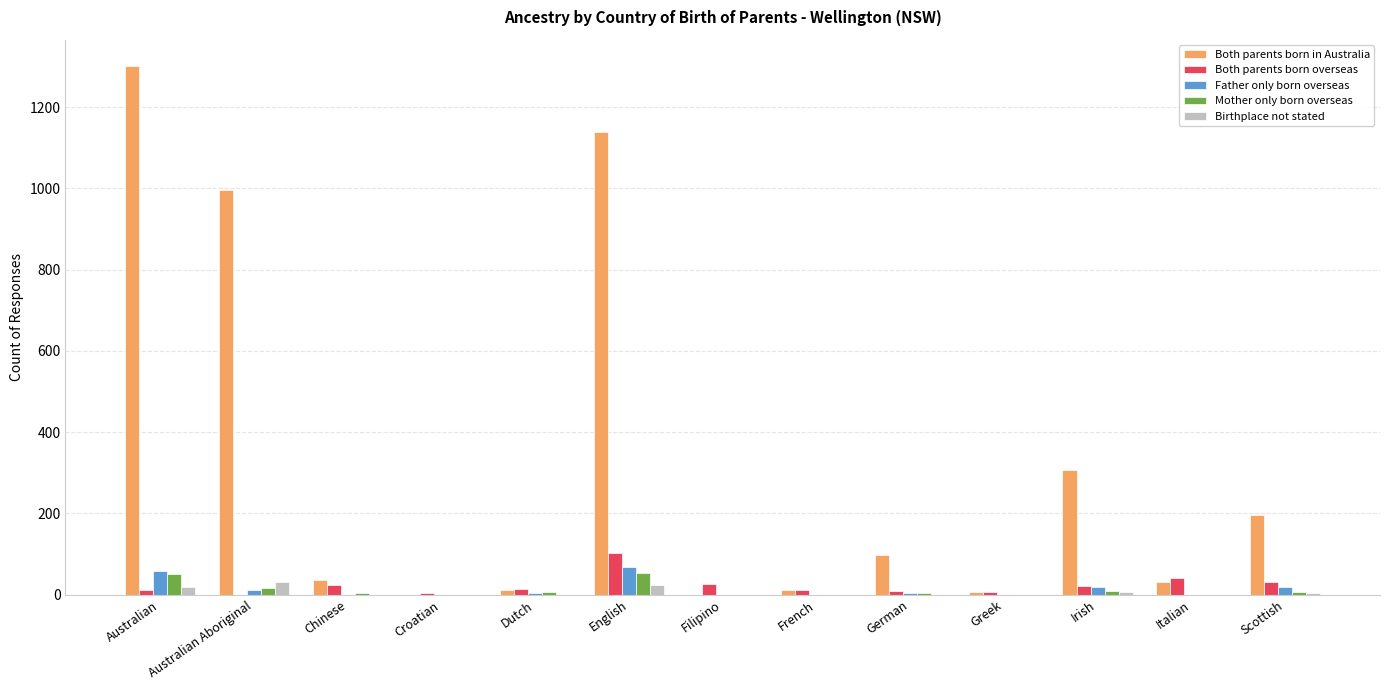

Where does the Father only born overseas series first go above 3?

Australian